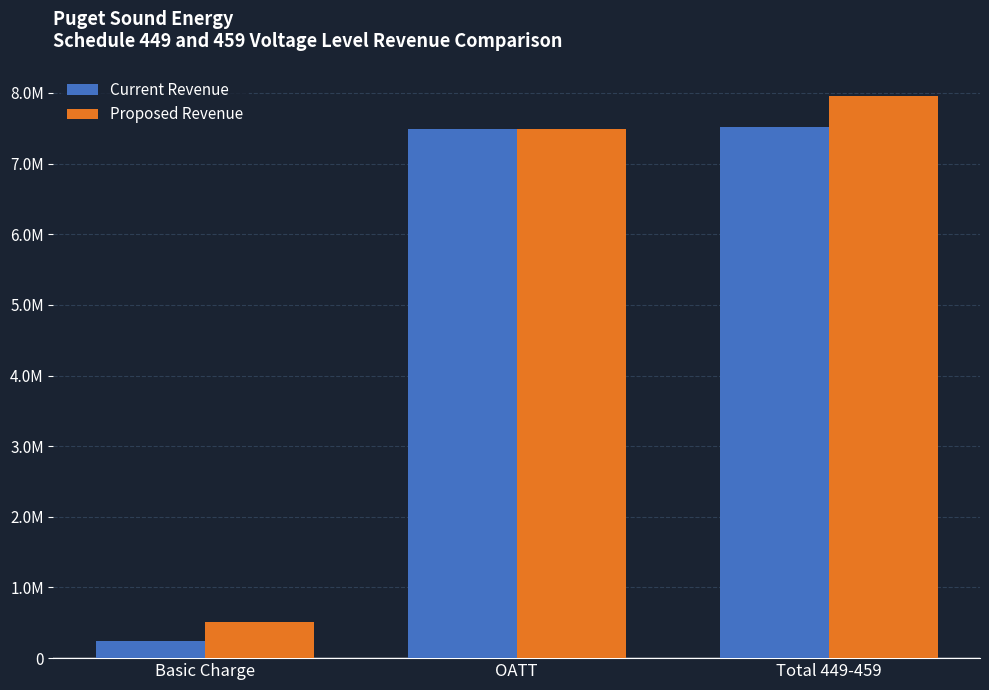

What are all the series names shown in the legend?

Current Revenue, Proposed Revenue